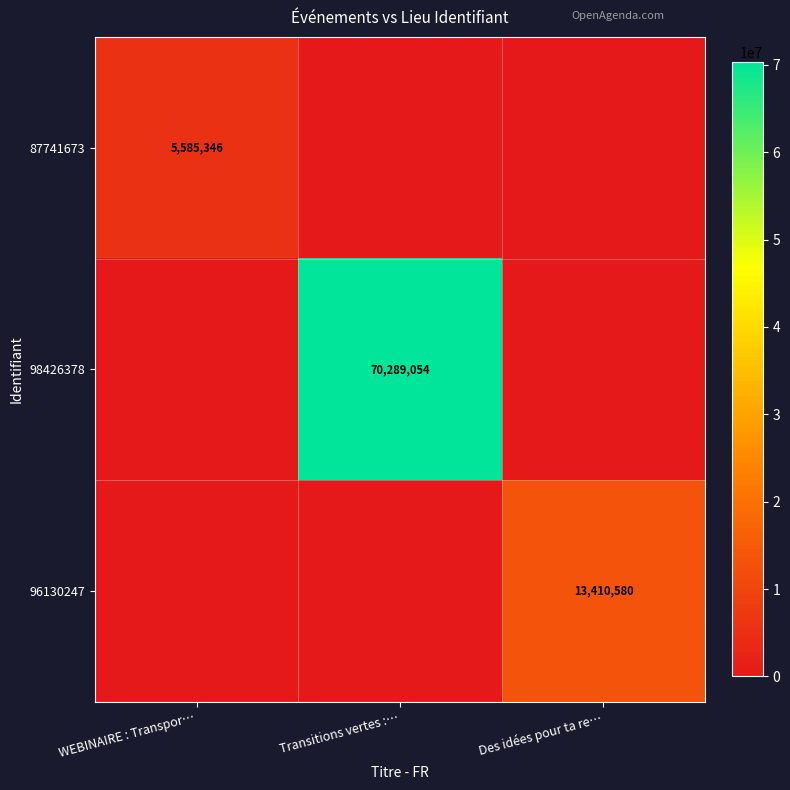

True or false: 96130247 has a value of 13410580 at Des idées pour ta re….

True